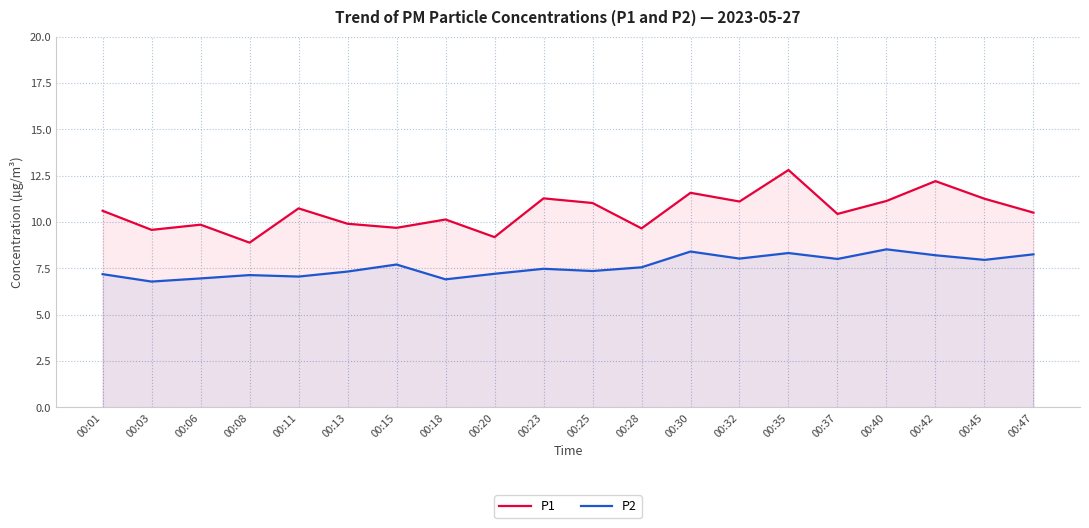

True or false: P1 has a value of 12.8 at 00:35.

True